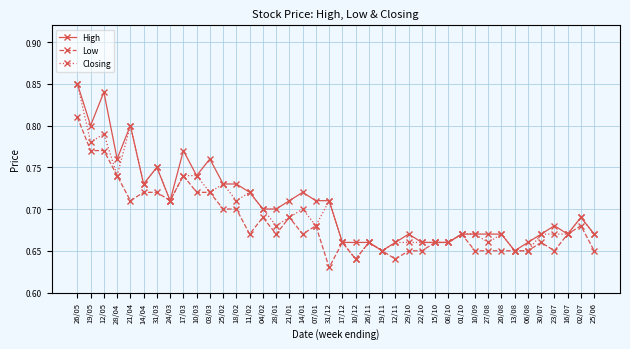

True or false: High has more than 1 points higher than both neighbors.

True